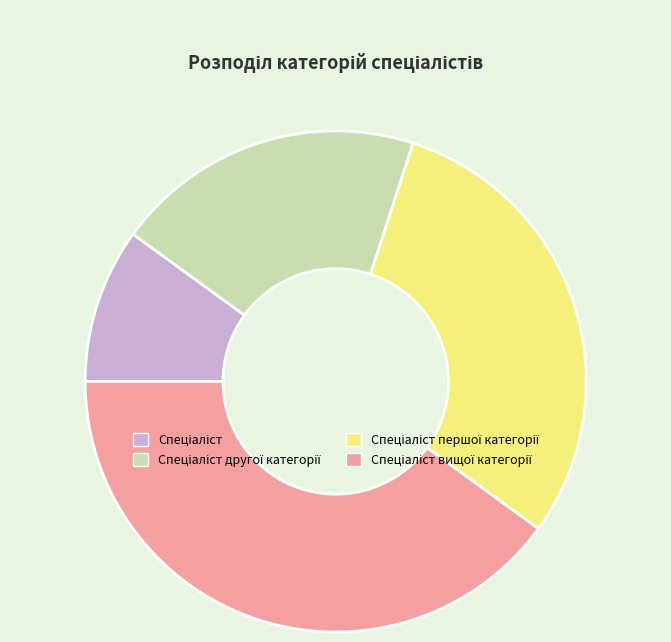

Does any single category account for the majority?

No